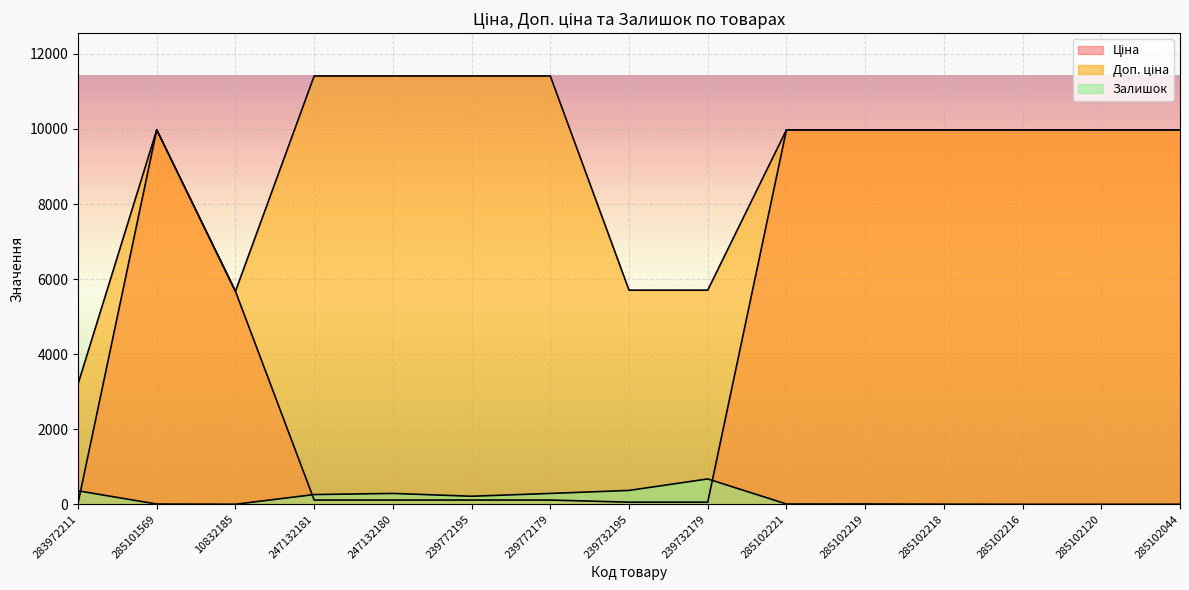

Rank the series by their average value, from lowest to highest.

Залишок, Ціна, Доп. ціна